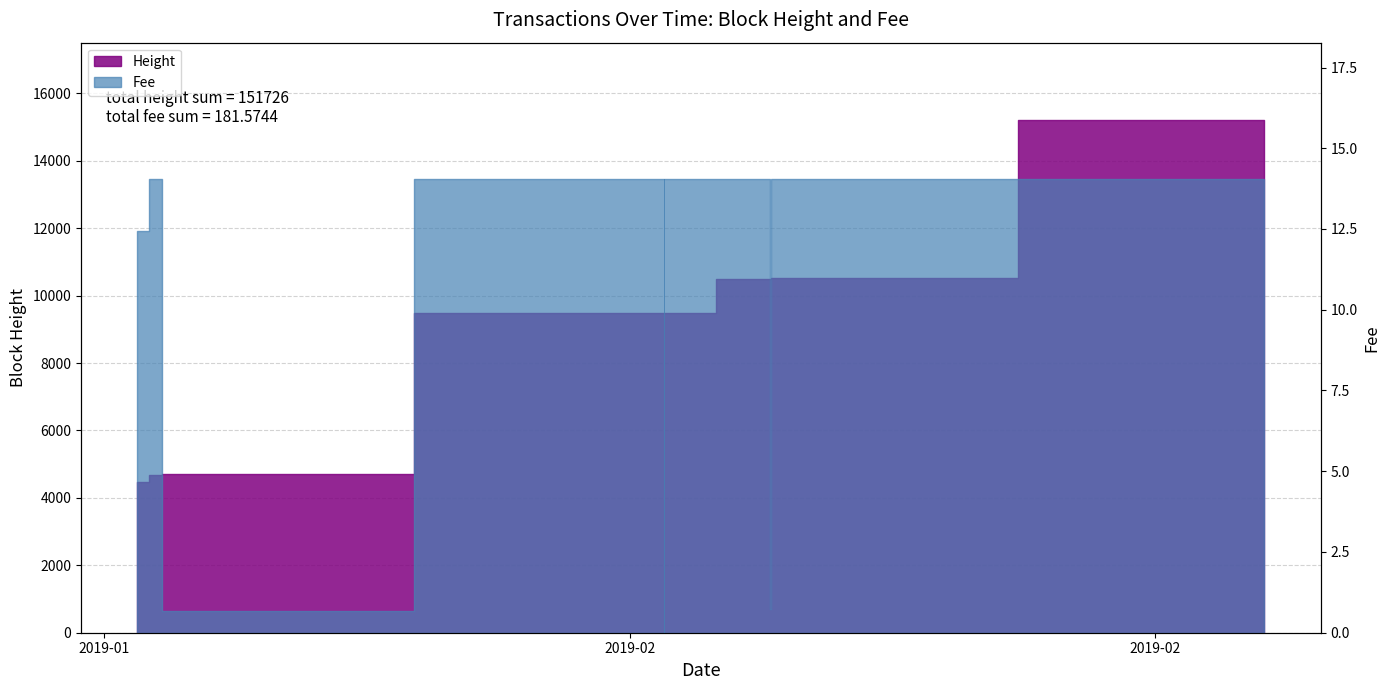

What is the smallest value displayed?

0.7